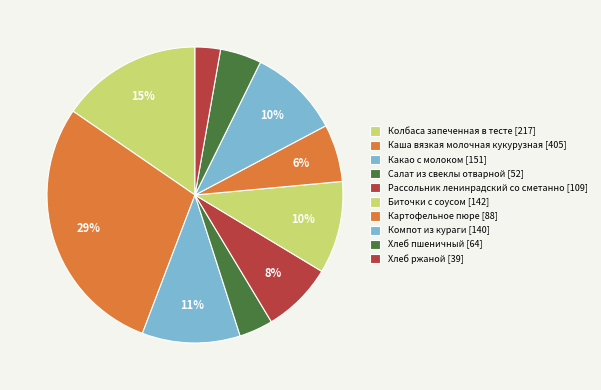

Count the number of slices in the pie.

10